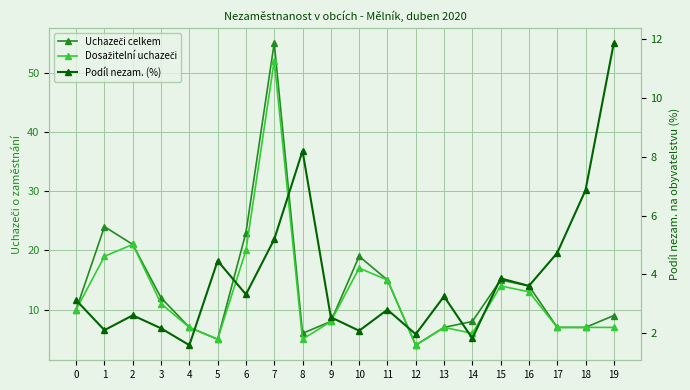

Reading right to left, what are all the values shown in this chart?

Uchazeči celkem: 9.0	7.0	7.0	14.0	15.0	8.0	7.0	4.0	15.0	19.0	8.0	6.0	55.0	23.0	5.0	7.0	12.0	21.0	24.0	10.0
Dosažitelní uchazeči: 7.0	7.0	7.0	13.0	14.0	6.0	7.0	4.0	15.0	17.0	8.0	5.0	52.0	20.0	5.0	7.0	11.0	21.0	19.0	10.0
Podíl nezam. (%): 11.9	6.9	4.7	3.6	3.9	1.8	3.3	2.0	2.8	2.1	2.5	8.2	5.2	3.3	4.5	1.6	2.2	2.6	2.1	3.1